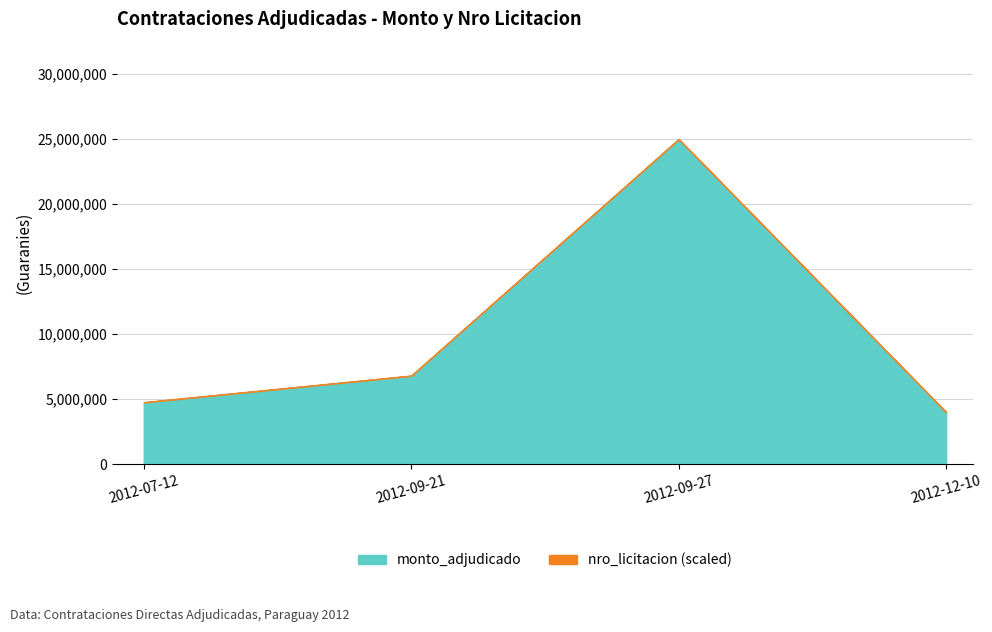

What is the label of the 1st point from the left?

2012-07-12